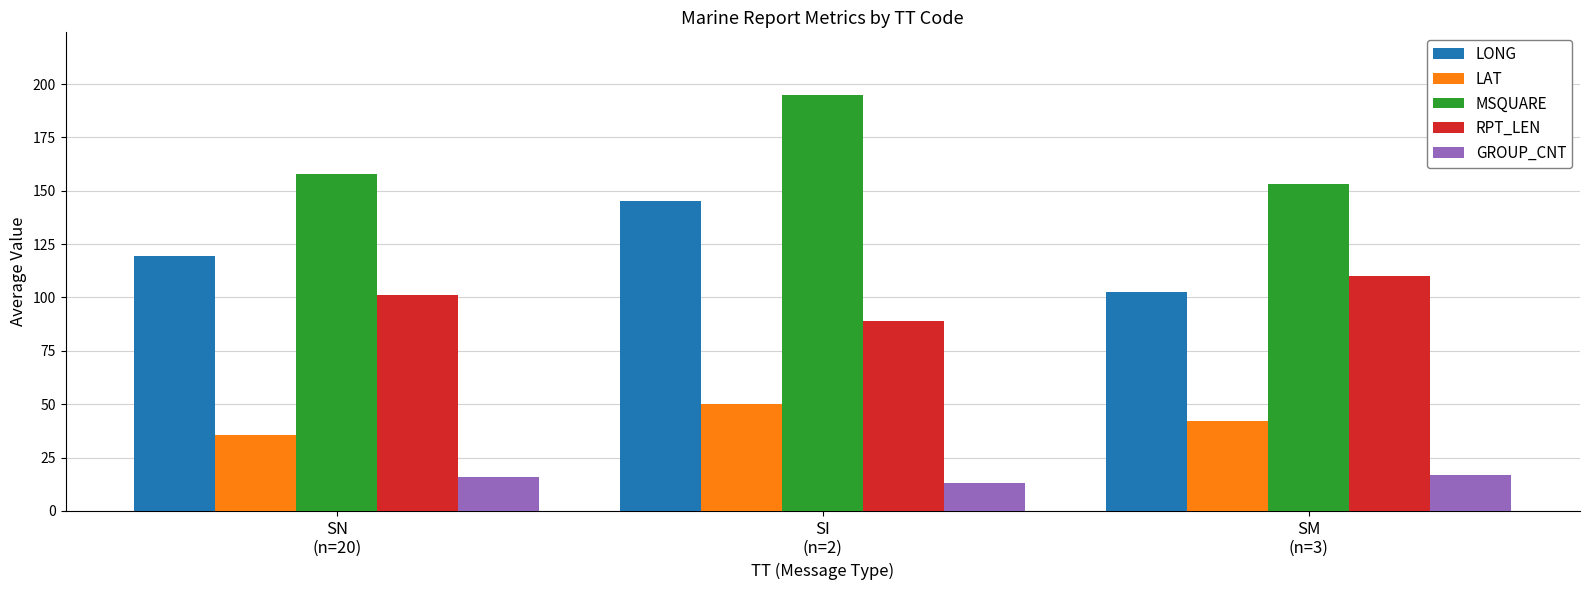

What is the value of the LONG bar at the 1st from the left?

119.3